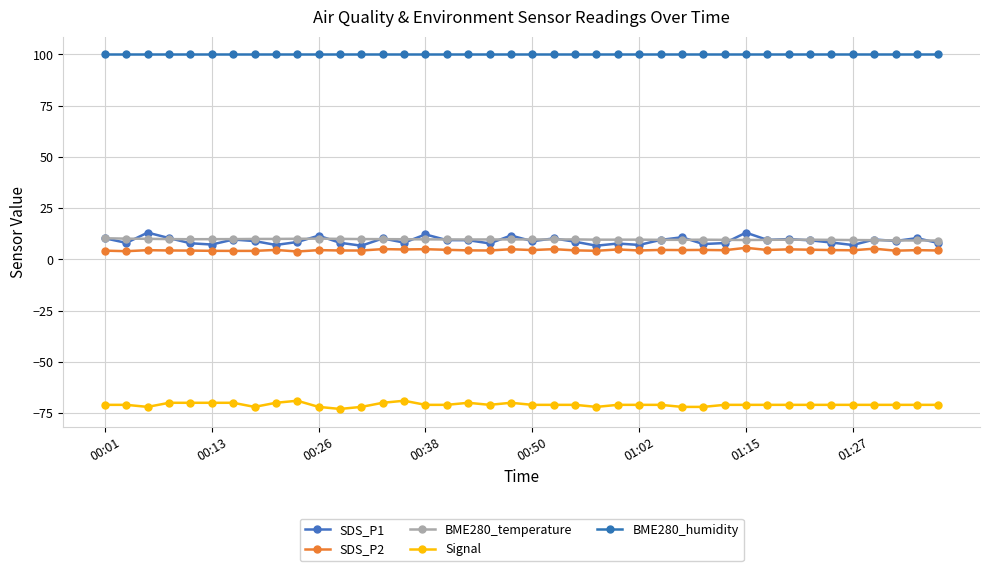

What is the minimum value for Signal?

-73.0